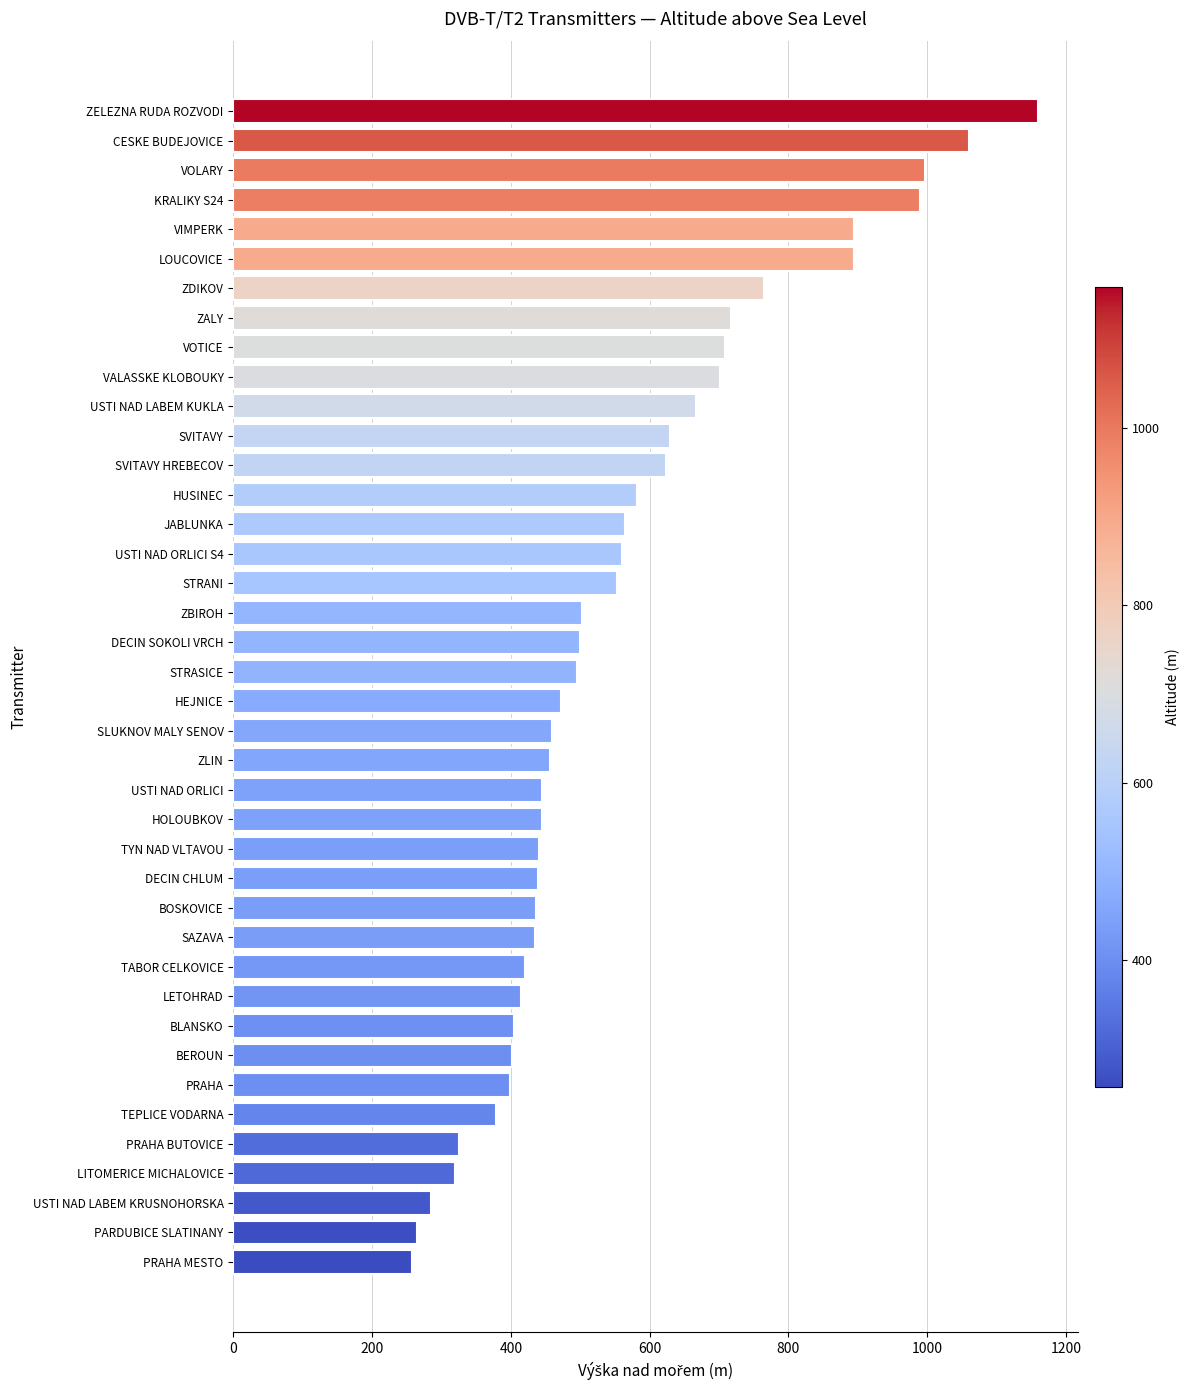

Count the number of data series in this chart.

1